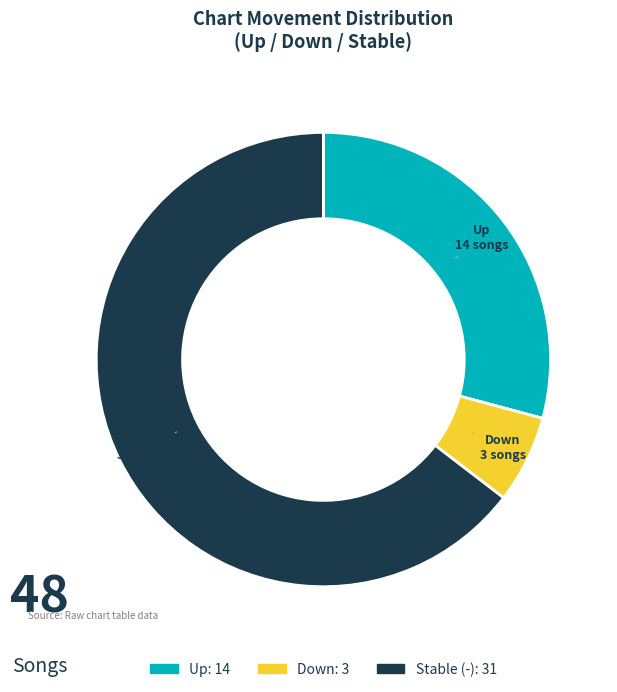

Is there any slice that represents more than half of the pie?

Yes